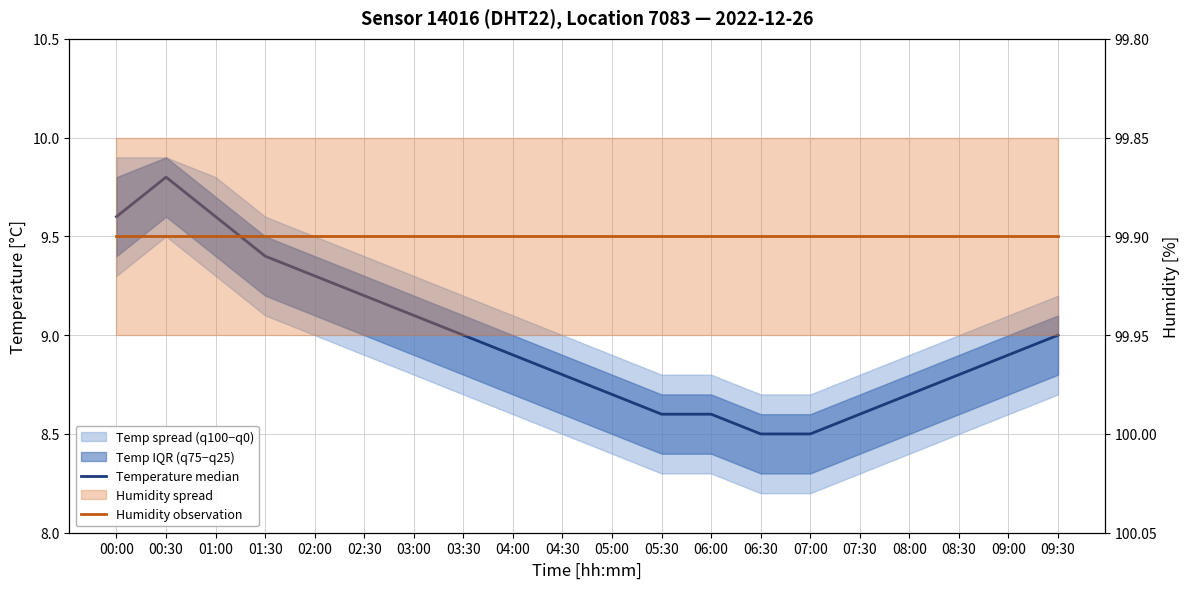

What is the sum of the Temperature median values at 05:30 and 06:30?

17.1